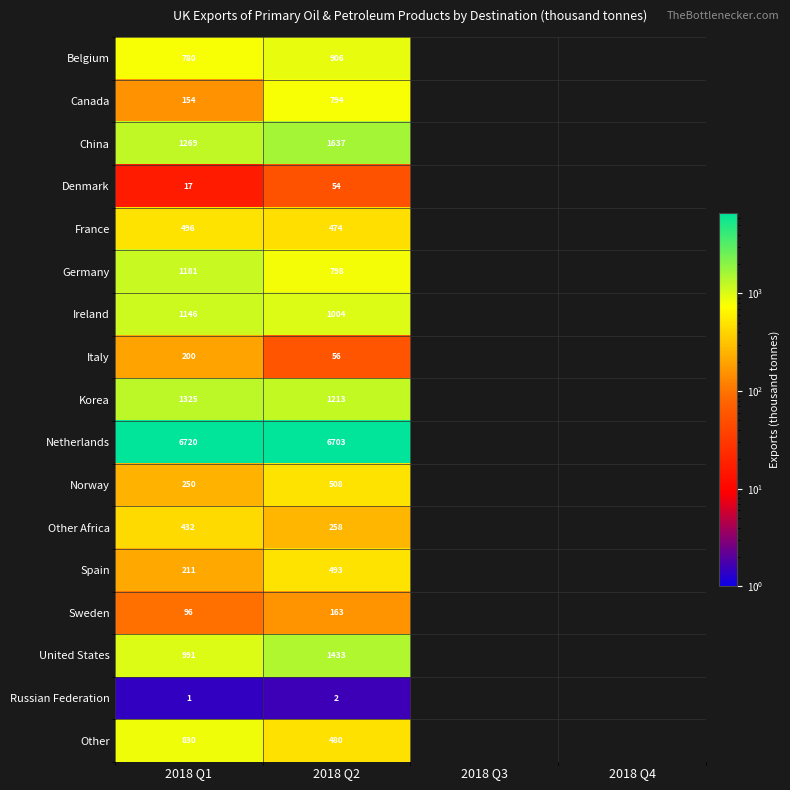

At 2018 Q2, list the series in order from largest to smallest.

Netherlands, China, United States, Korea, Ireland, Belgium, Germany, Canada, Norway, Spain, Other, France, Other Africa, Sweden, Italy, Denmark, Russian Federation